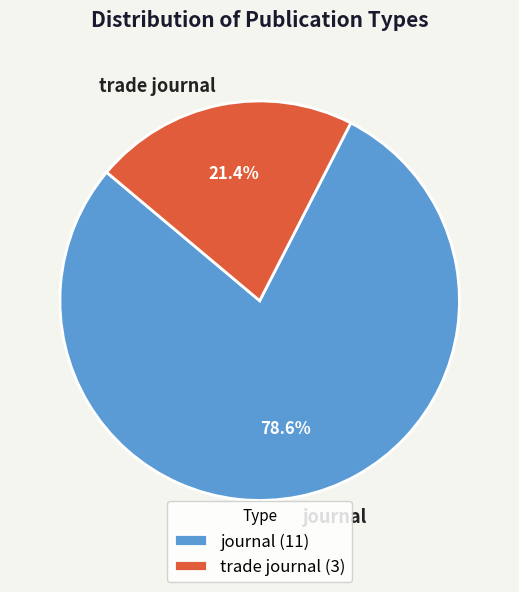

Count the number of slices in the pie.

2